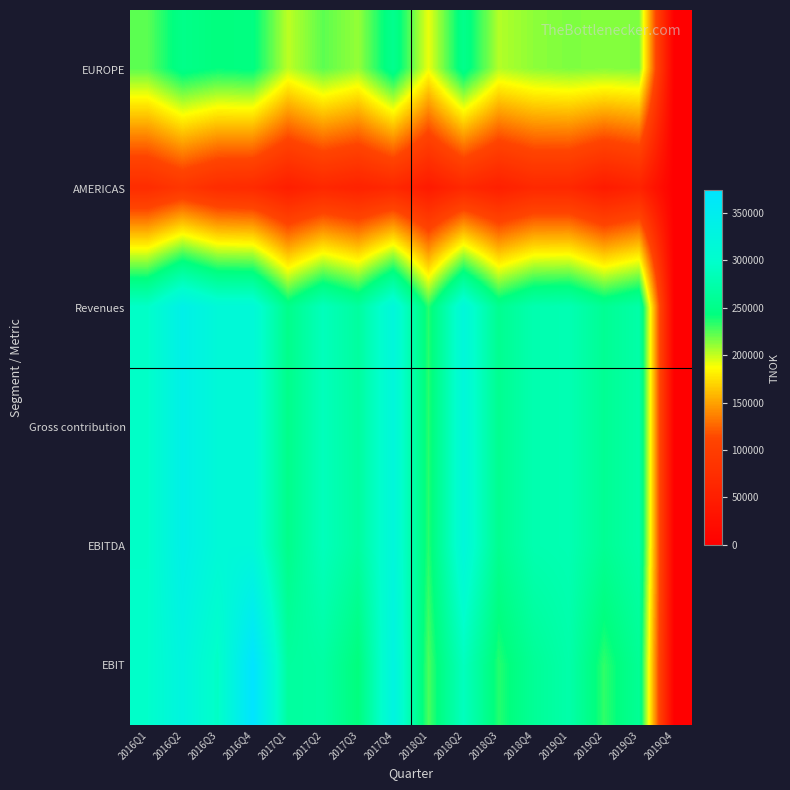

How many data points does each series have?

16